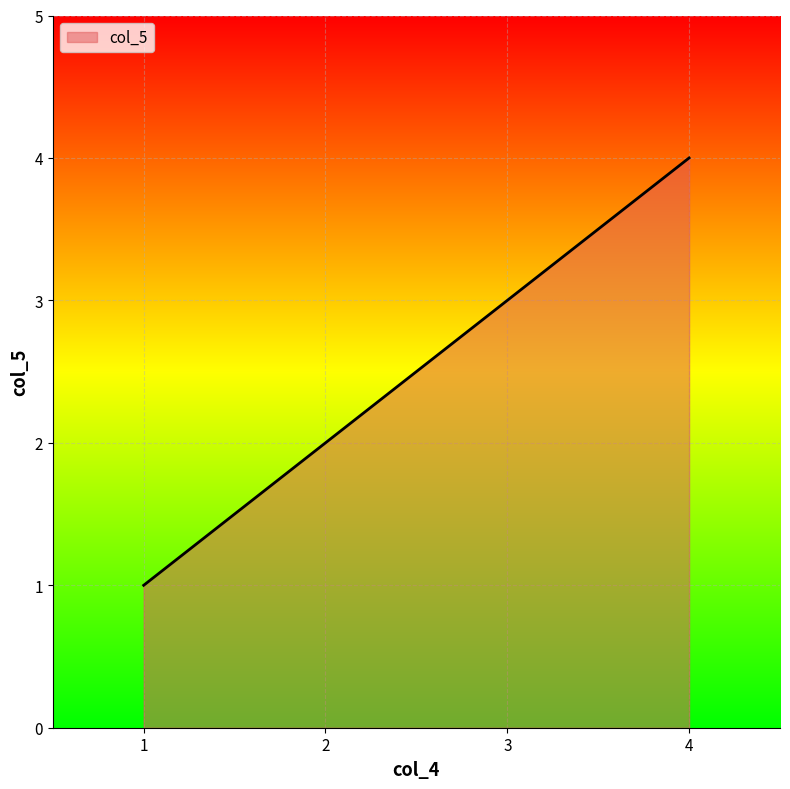

How many lines are shown in the chart?

1